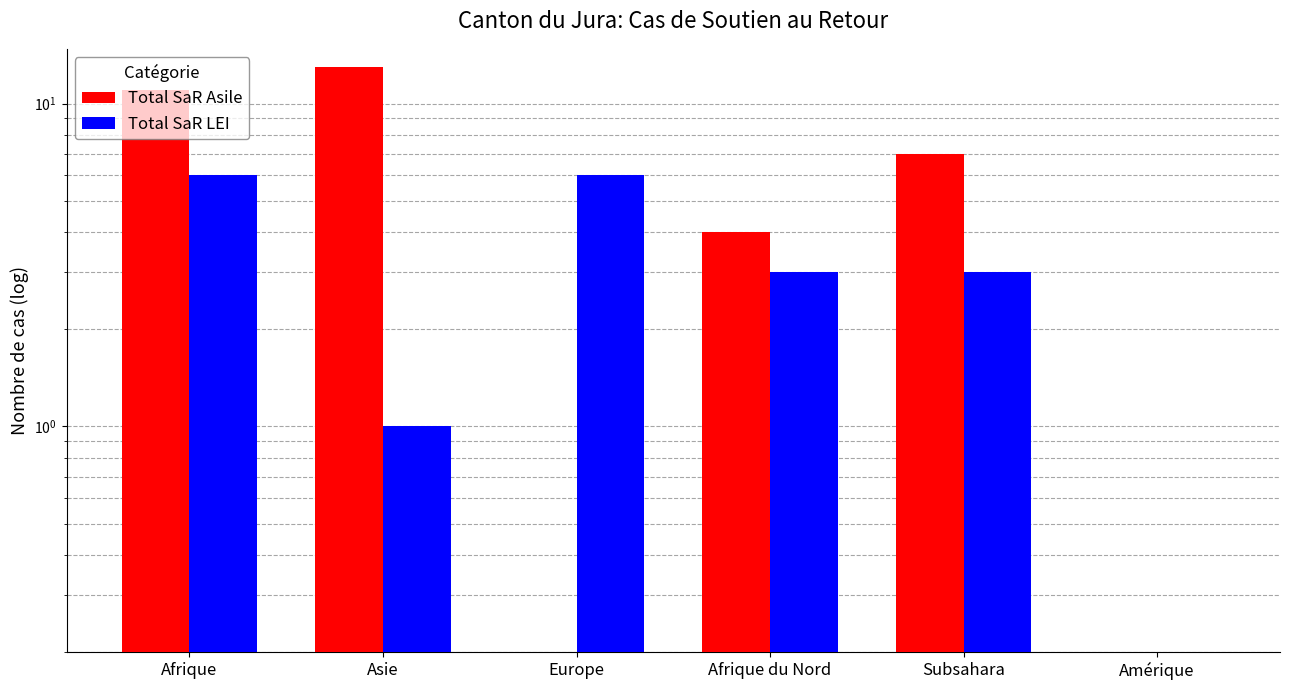

What is the label of the 6th bar from the left?

Amérique